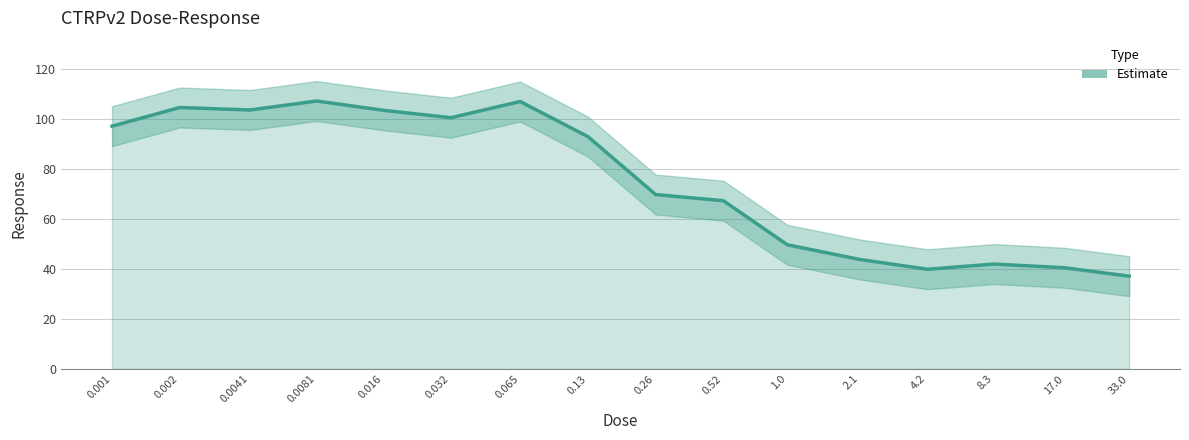

Is it true that the value at 1.0 is 49.7?

True